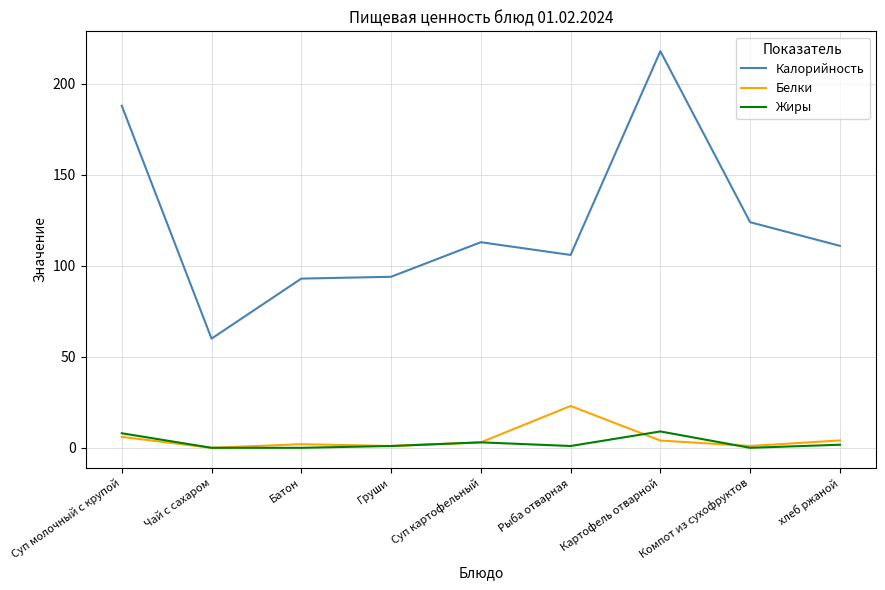

At which label is Калорийность closest to 139?

Компот из сухофруктов